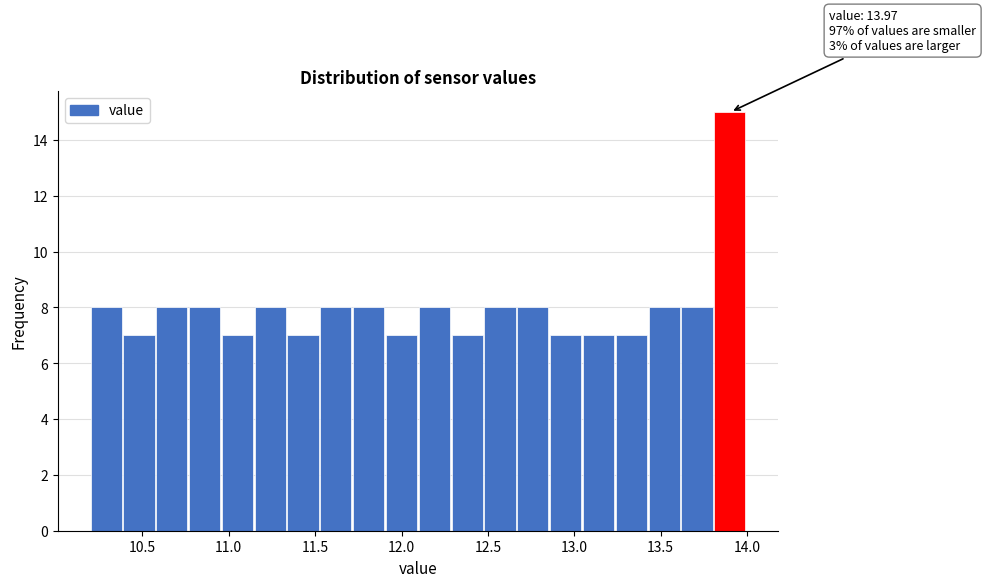

Around what value on the x-axis is the tallest bar? Give the approximate position of its centre, as read against the axis.

13.90